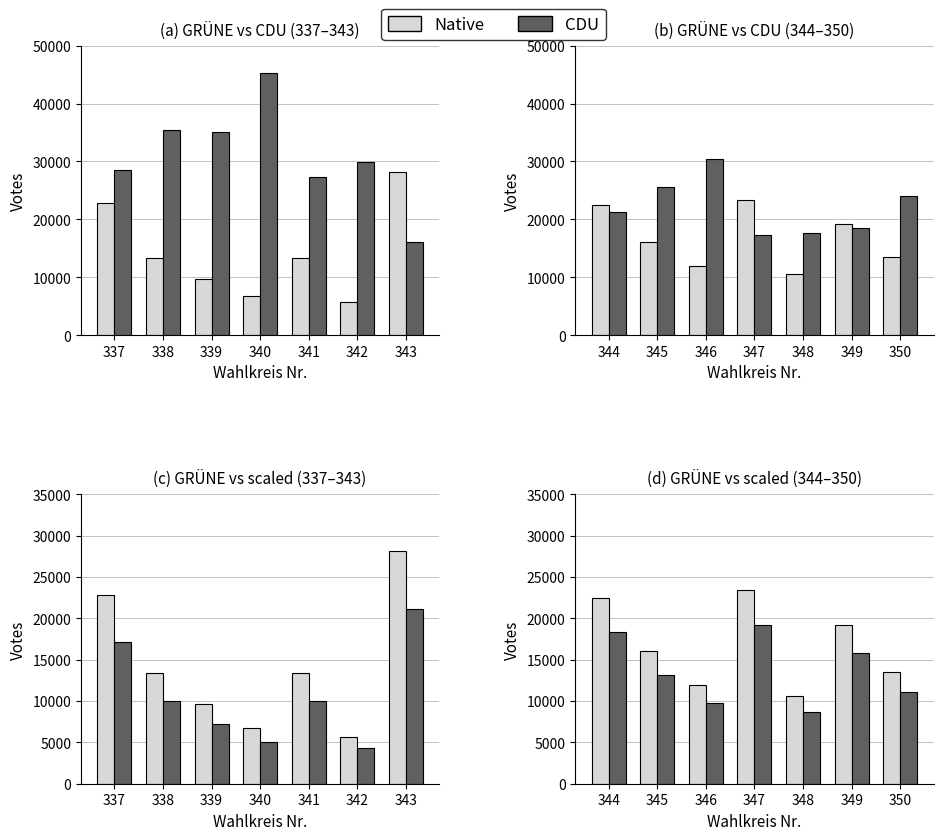

How many bars are there in each group?

2